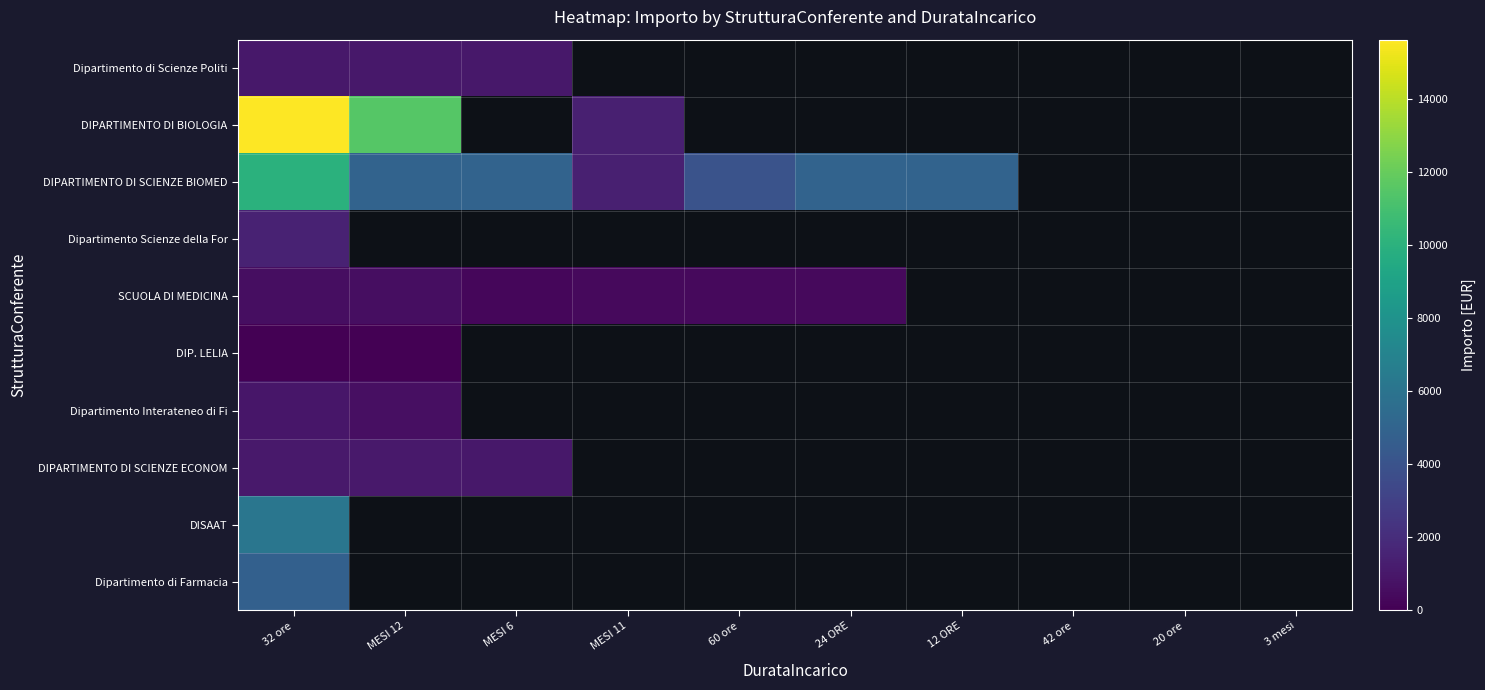

At which category is the sum across all series the highest?

32 ore